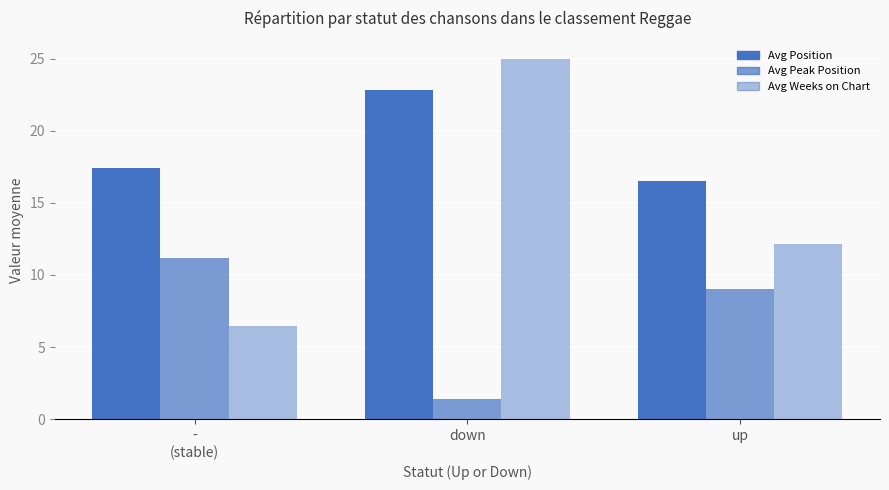

Between -
(stable) and down, which series saw the biggest shift?

Avg Weeks on Chart